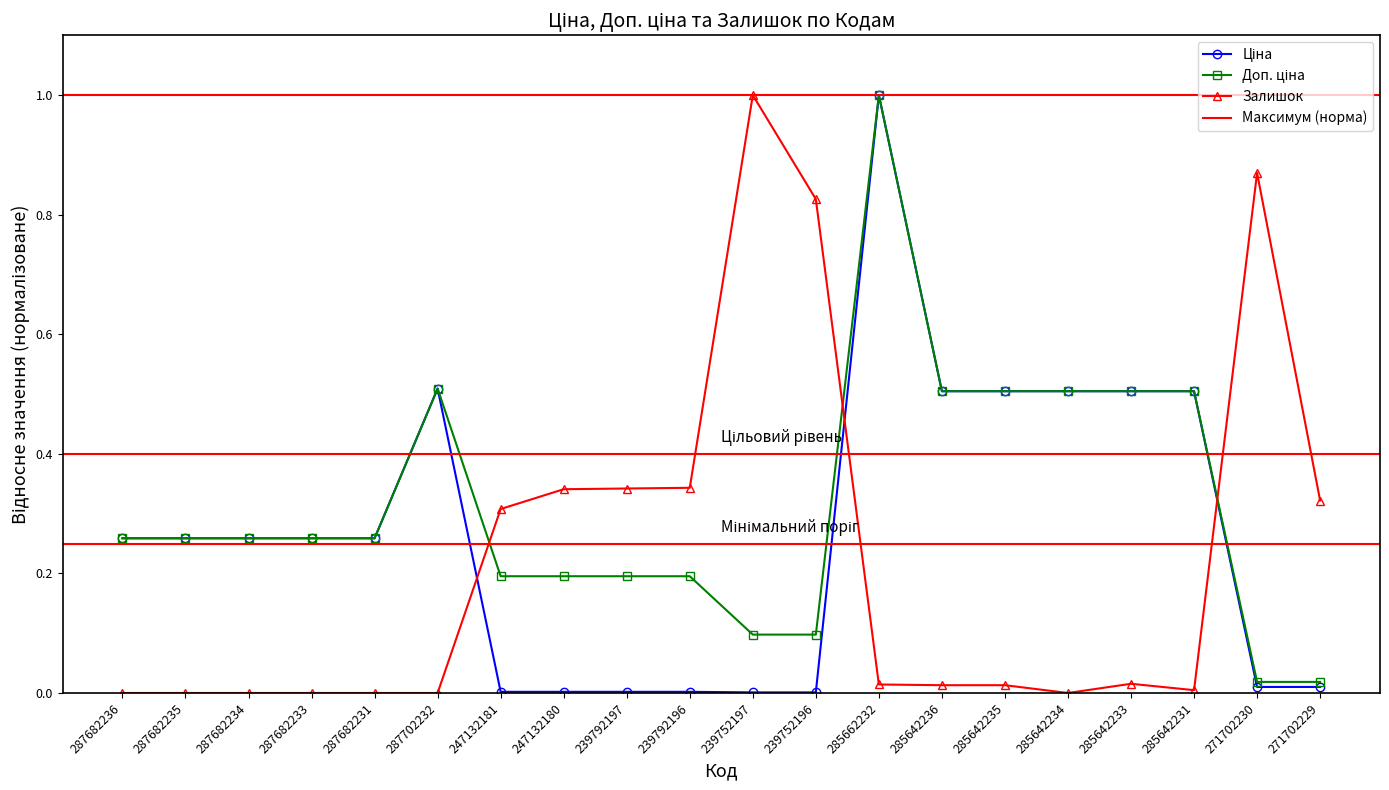

What is the total value across all series at 239752196?

0.9